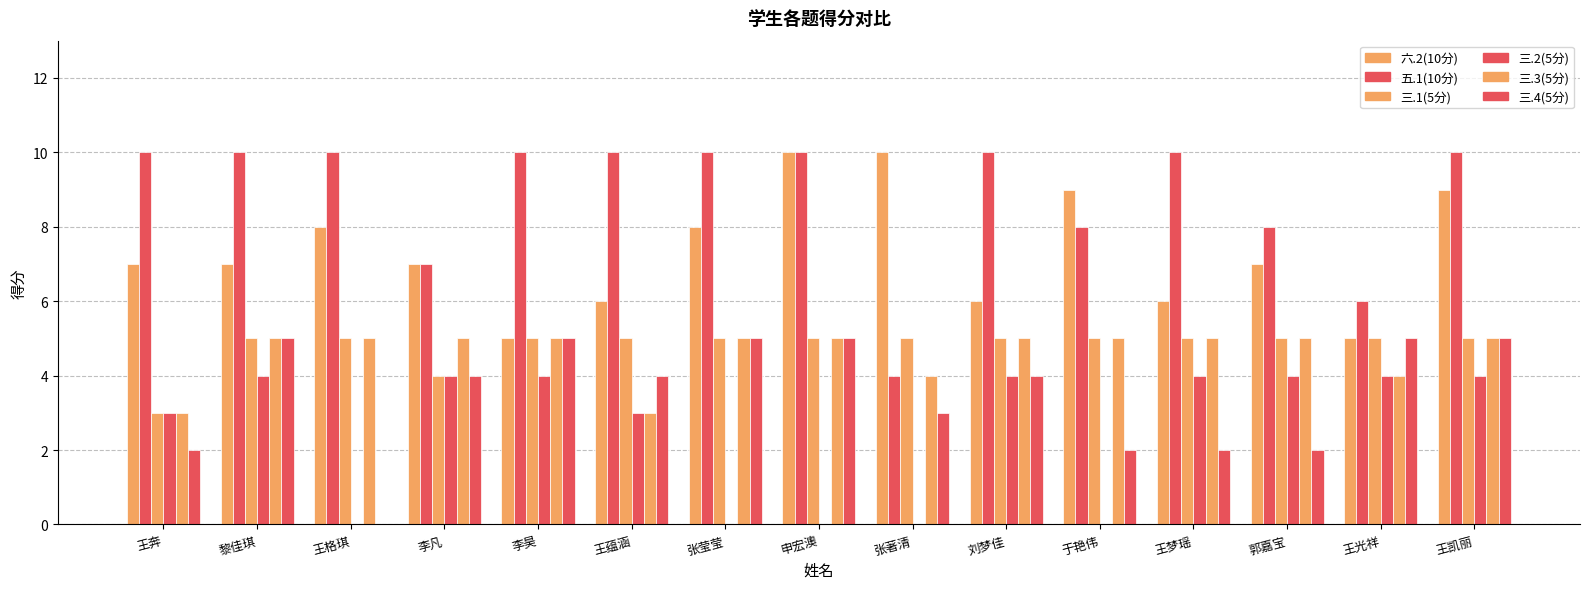

Reading left to right, extract all data points from this chart.

六.2(10分): 王奔=7	黎佳琪=7	王格琪=8	李凡=7	李昊=5	王蕴涵=6	张莹莹=8	申宏澳=10	张著清=10	刘梦佳=6	于艳伟=9	王梦瑶=6	郭嘉宝=7	王光祥=5	王凯丽=9
五.1(10分): 王奔=10	黎佳琪=10	王格琪=10	李凡=7	李昊=10	王蕴涵=10	张莹莹=10	申宏澳=10	张著清=4	刘梦佳=10	于艳伟=8	王梦瑶=10	郭嘉宝=8	王光祥=6	王凯丽=10
三.1(5分): 王奔=3	黎佳琪=5	王格琪=5	李凡=4	李昊=5	王蕴涵=5	张莹莹=5	申宏澳=5	张著清=5	刘梦佳=5	于艳伟=5	王梦瑶=5	郭嘉宝=5	王光祥=5	王凯丽=5
三.2(5分): 王奔=3	黎佳琪=4	王格琪=0	李凡=4	李昊=4	王蕴涵=3	张莹莹=0	申宏澳=0	张著清=0	刘梦佳=4	于艳伟=0	王梦瑶=4	郭嘉宝=4	王光祥=4	王凯丽=4
三.3(5分): 王奔=3	黎佳琪=5	王格琪=5	李凡=5	李昊=5	王蕴涵=3	张莹莹=5	申宏澳=5	张著清=4	刘梦佳=5	于艳伟=5	王梦瑶=5	郭嘉宝=5	王光祥=4	王凯丽=5
三.4(5分): 王奔=2	黎佳琪=5	王格琪=0	李凡=4	李昊=5	王蕴涵=4	张莹莹=5	申宏澳=5	张著清=3	刘梦佳=4	于艳伟=2	王梦瑶=2	郭嘉宝=2	王光祥=5	王凯丽=5